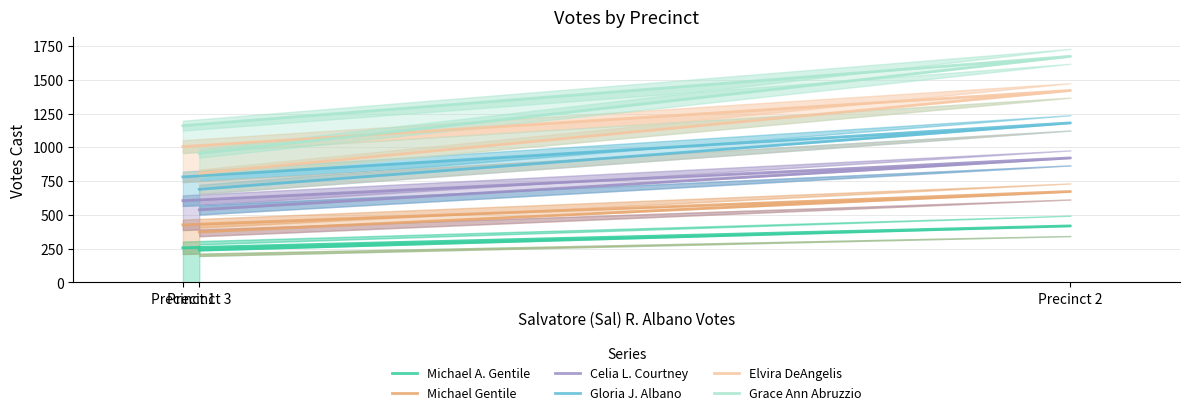

At which label is Celia L. Courtney closest to 729?

Precinct 1